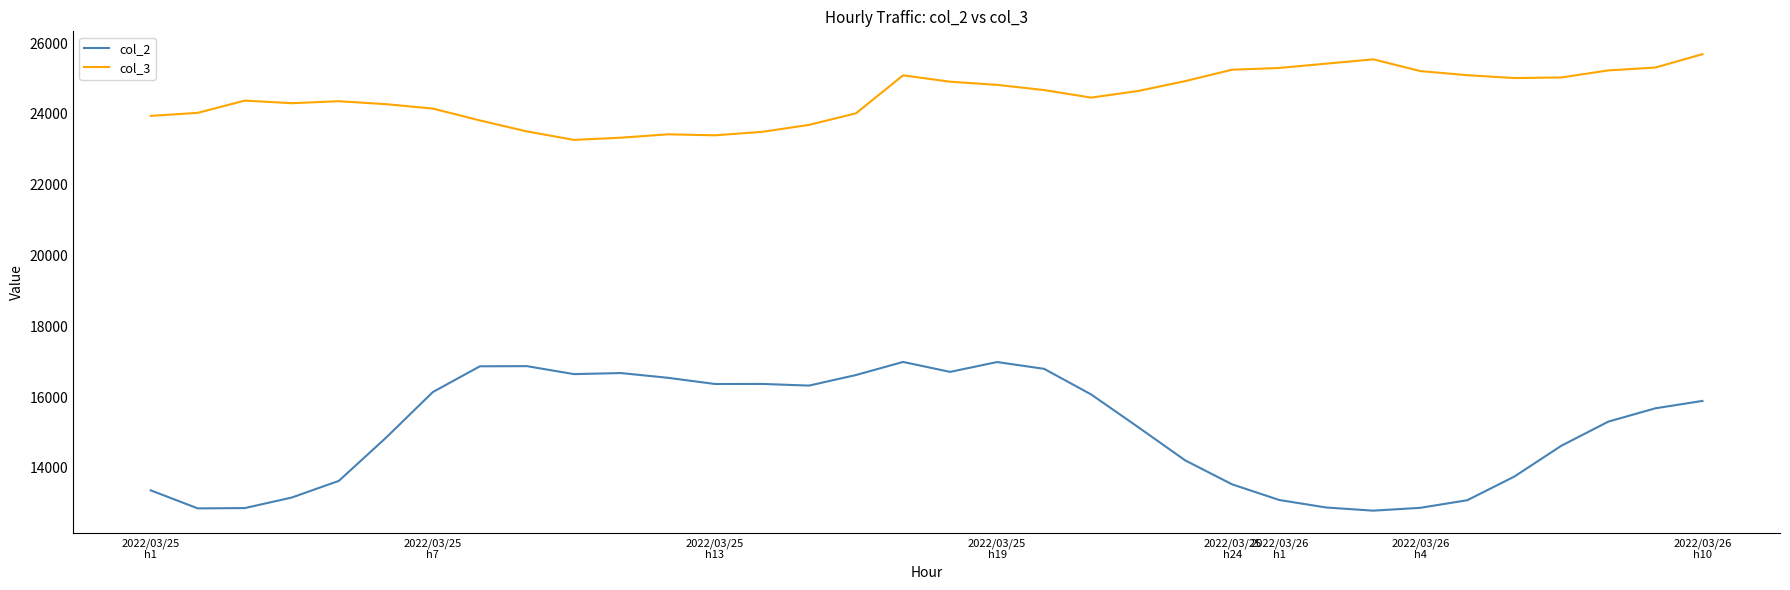

Which series has the largest range (max minus min)?

col_2